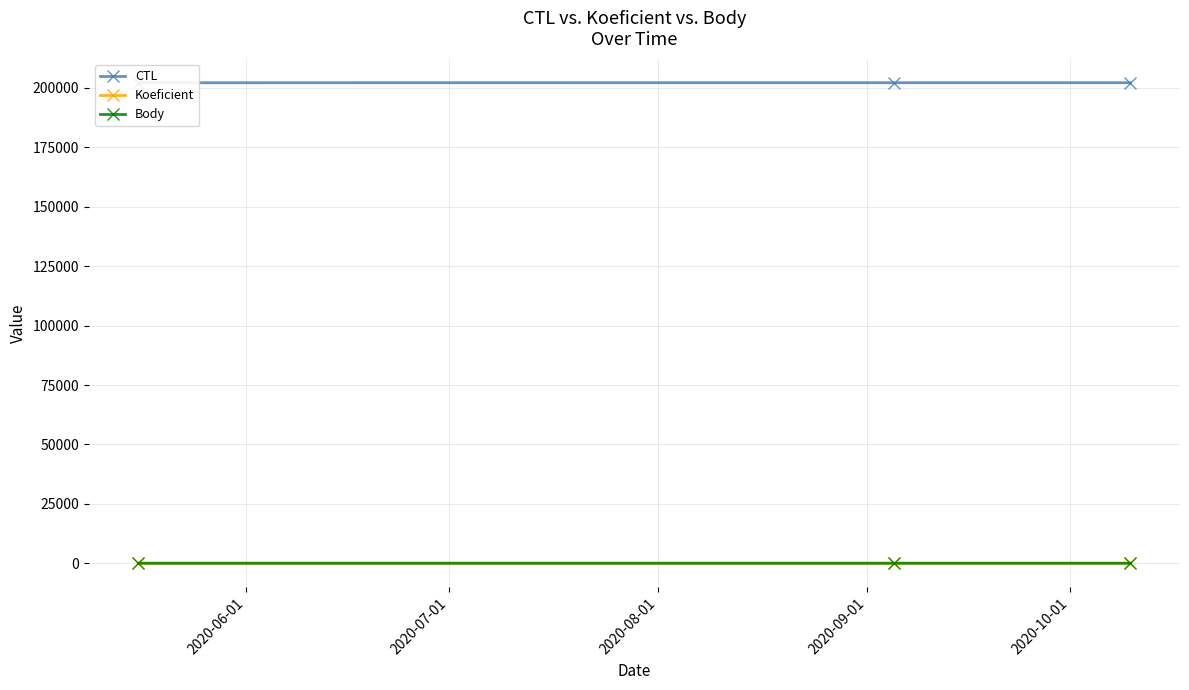

Reading left to right, what are all the values shown in this chart?

CTL: 202202	202213	202211
Koeficient: 2	3	3
Body: 4	3	2